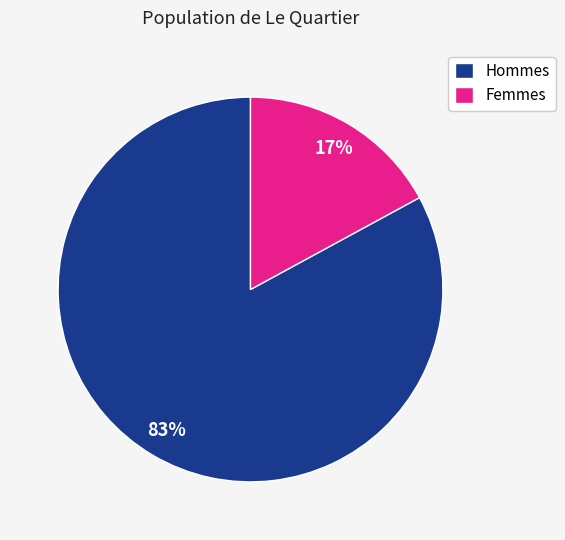

Approximately how many times larger is the value at Hommes compared to Femmes?

4.9